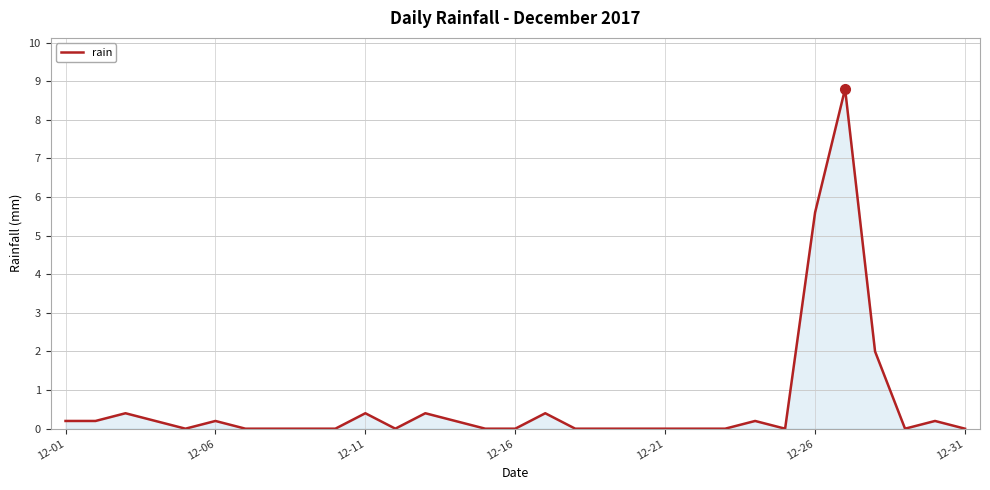

What is the maximum value shown in the chart?

8.8